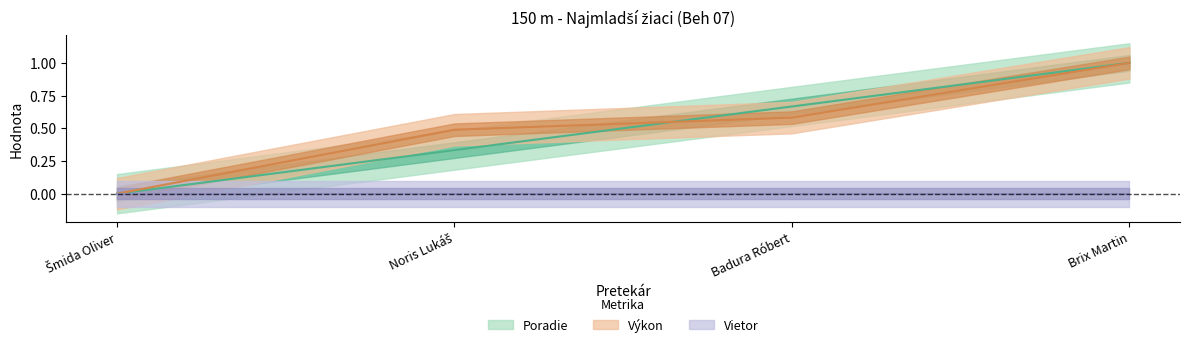

True or false: Poradie and Výkon cross at least once.

True